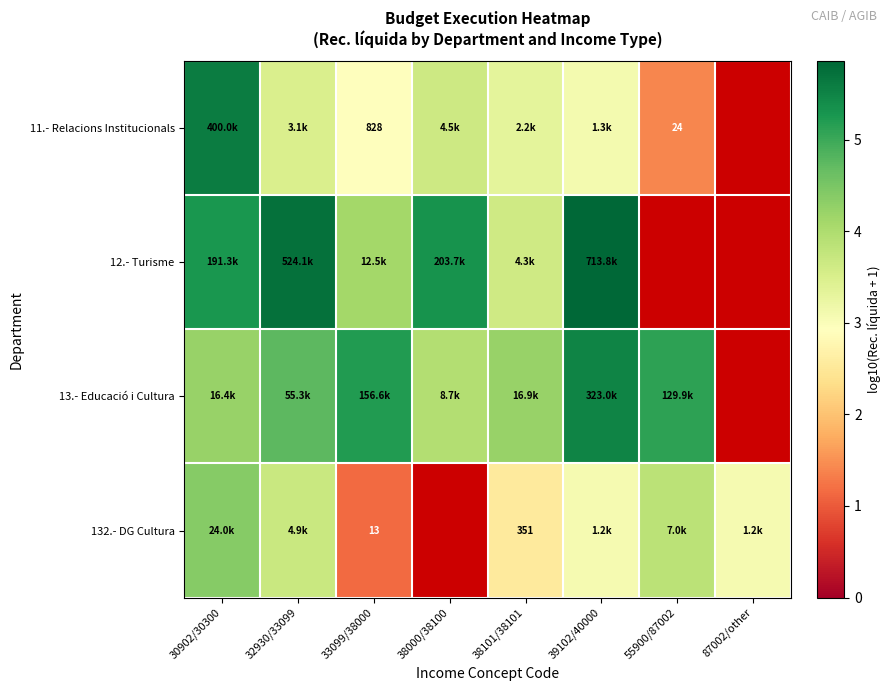

At how many categories does at least one series exceed 3?

8